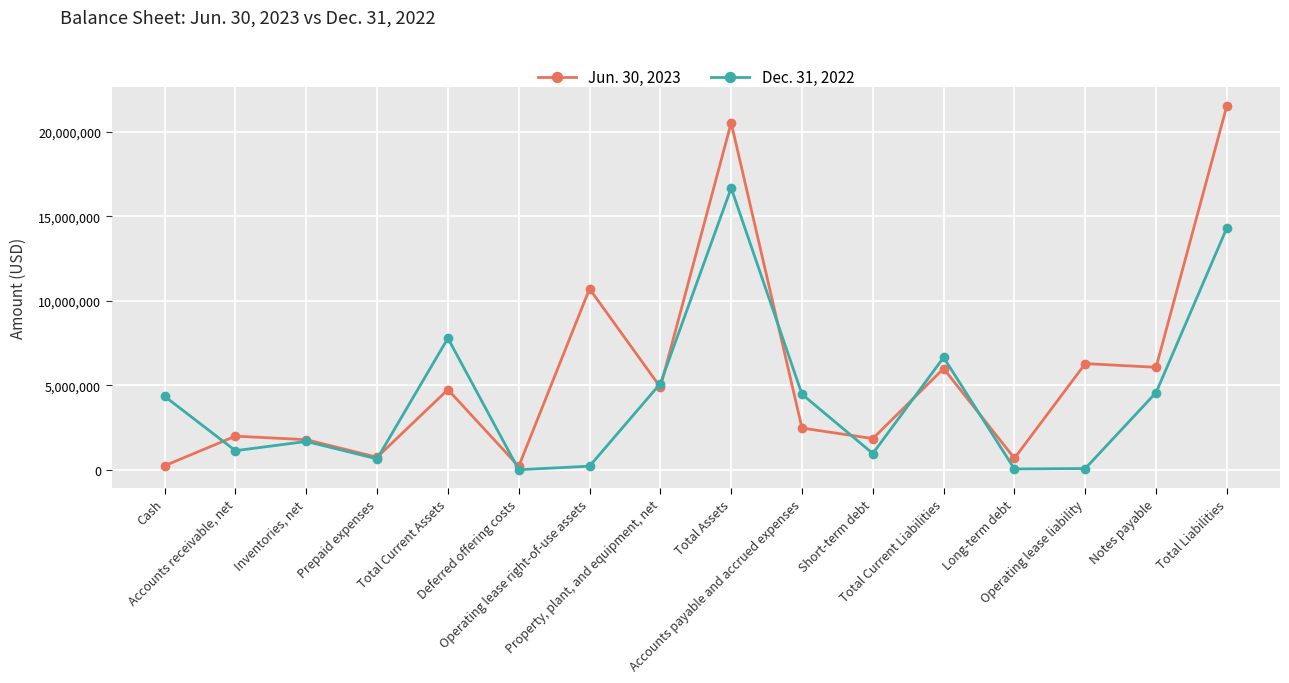

List the labels in order of Dec. 31, 2022 value, largest first.

Total Assets, Total Liabilities, Total Current Assets, Total Current Liabilities, Property, plant, and equipment, net, Notes payable, Accounts payable and accrued expenses, Cash, Inventories, net, Accounts receivable, net, Short-term debt, Prepaid expenses, Operating lease right-of-use assets, Operating lease liability, Long-term debt, Deferred offering costs